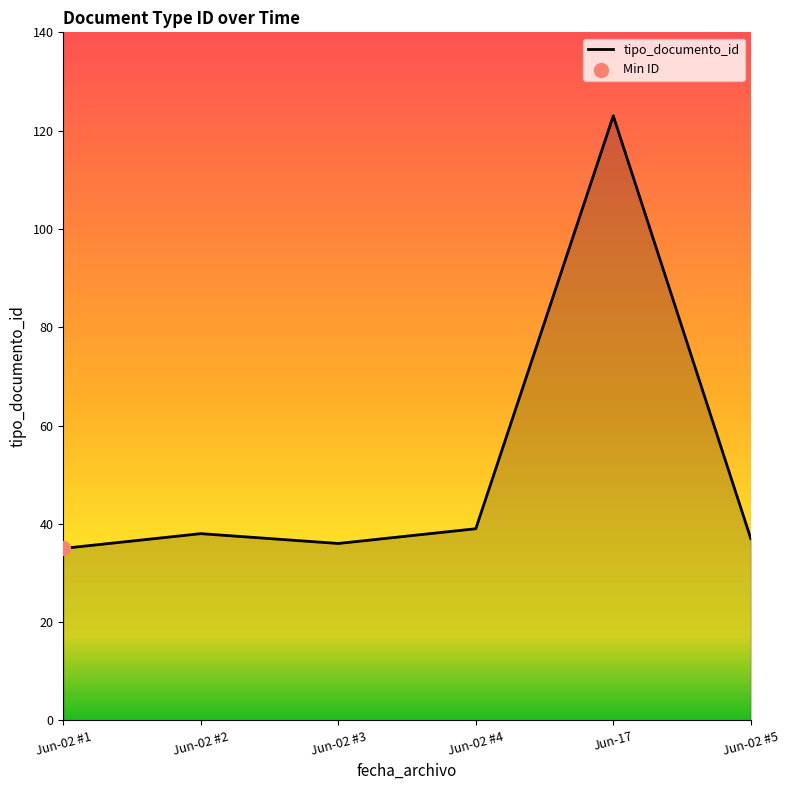

Approximately how many times larger is the value at Jun-02 #5 compared to Jun-02 #3?

1.0